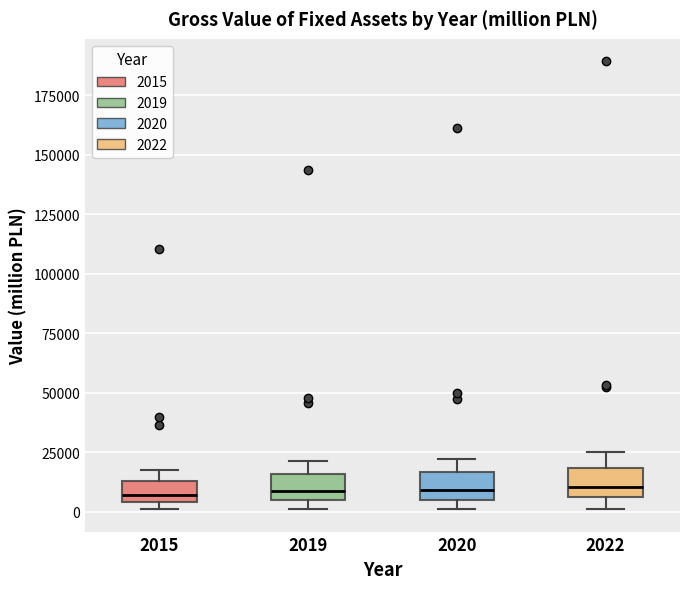

Reading left to right, transcribe this box plot: for each box, give where its median line is, the range the box spans, and where its two whiskers end, as read against the y-axis. The values are not printed on the chart, so give them approximately, as read against the axis.

2015: median 5000 (just above the box's lower edge), box 5000 to 15000, whiskers 0 to 15000 (just above the box's upper edge)
2019: median 10000, box 5000 to 15000, whiskers 0 to 20000
2020: median 10000, box 5000 to 15000, whiskers 0 to 20000
2022: median 10000, box 5000 to 20000, whiskers 0 to 25000